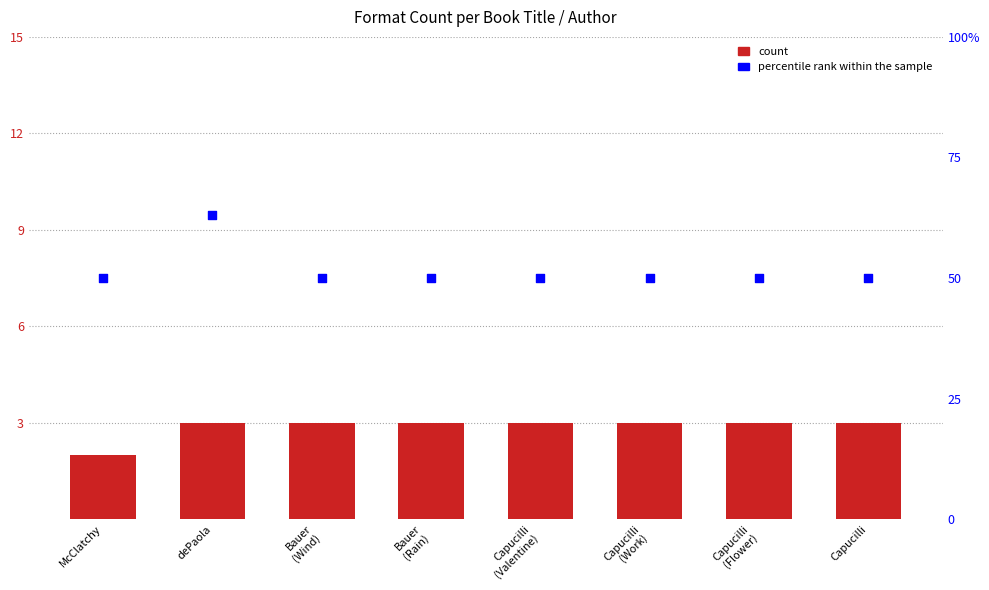

Is the value of count at dePaola greater than the value of percentile rank within the sample at Capucilli?

No